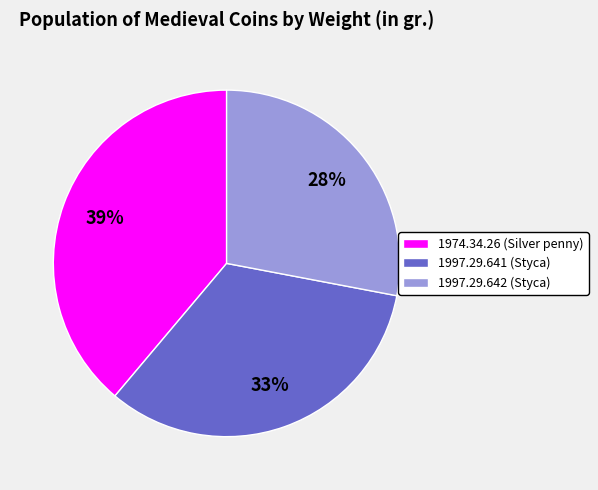

To the nearest percent, what percentage of the pie is 1997.29.641?

33%